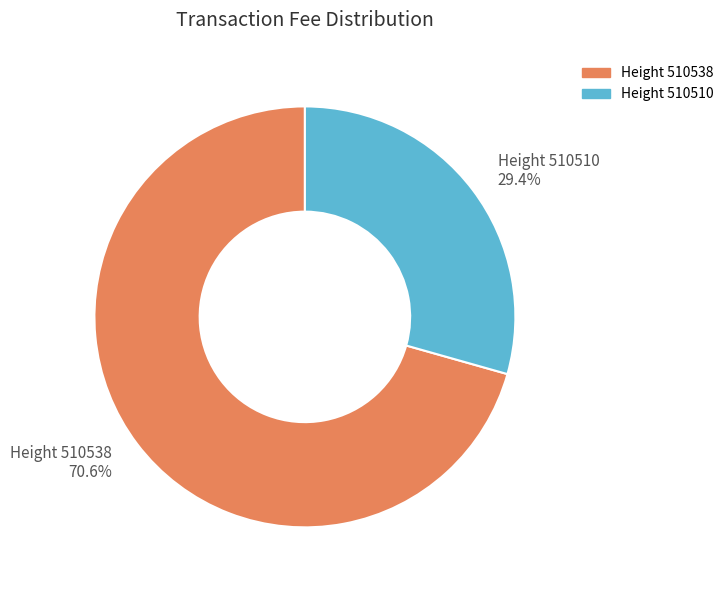

Does Height 510510 29.4% account for over 50% of the chart?

No